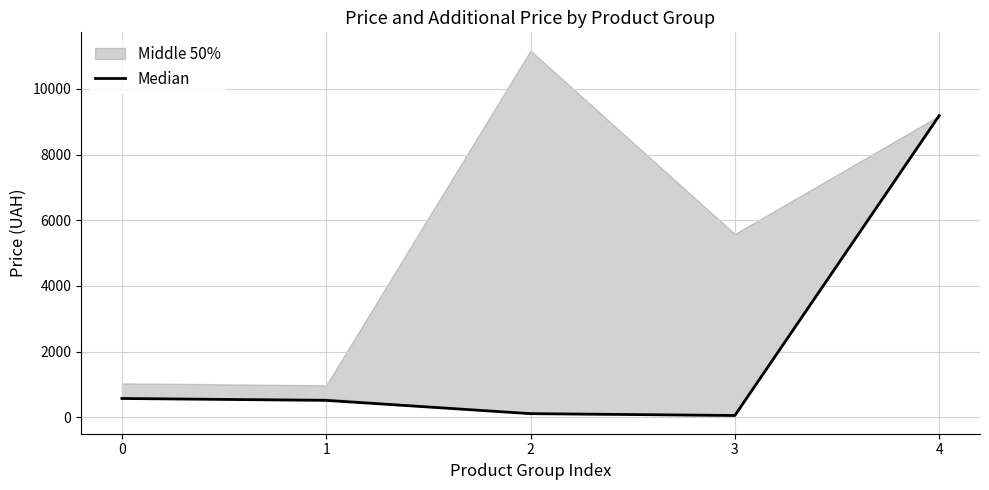

Reading left to right, list all the values displayed in this chart.

0=573.5	1=515.8	2=111.7	3=55.9	4=9185.9